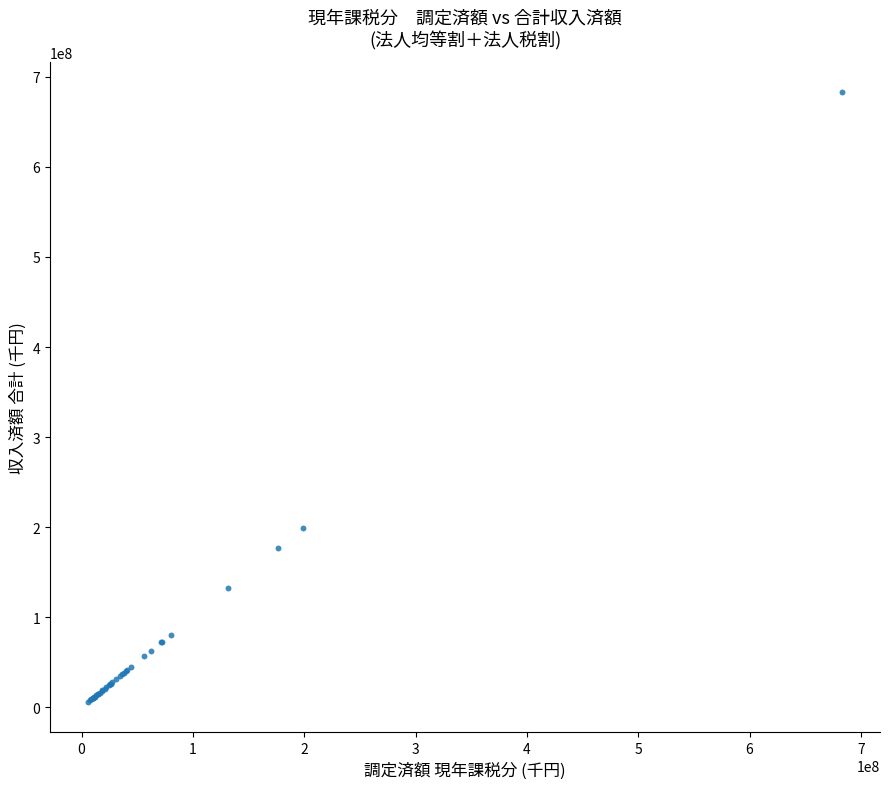

What Y value in the scatter plot is closest to 344310038?

198676055